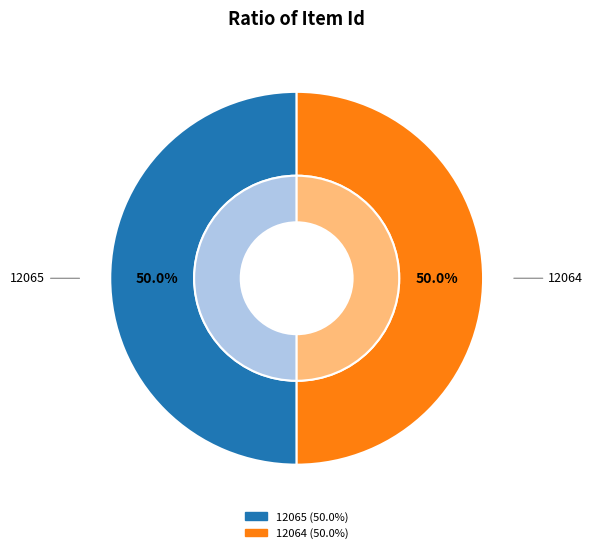

Count the number of slices in the pie.

2